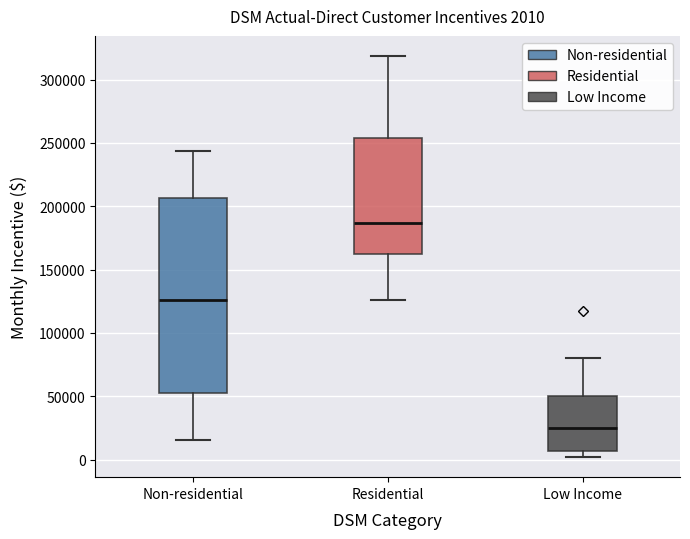

Which box has the lowest median line?

Low Income